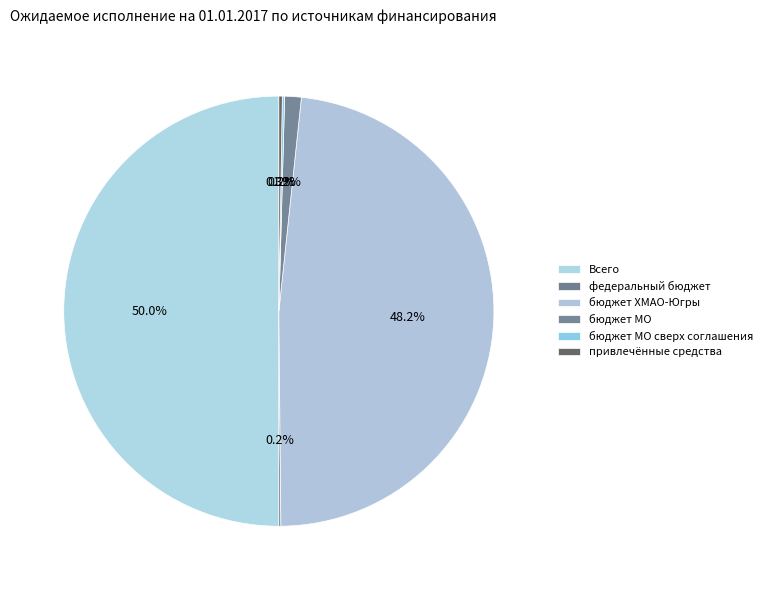

Is there a majority slice in this chart?

No